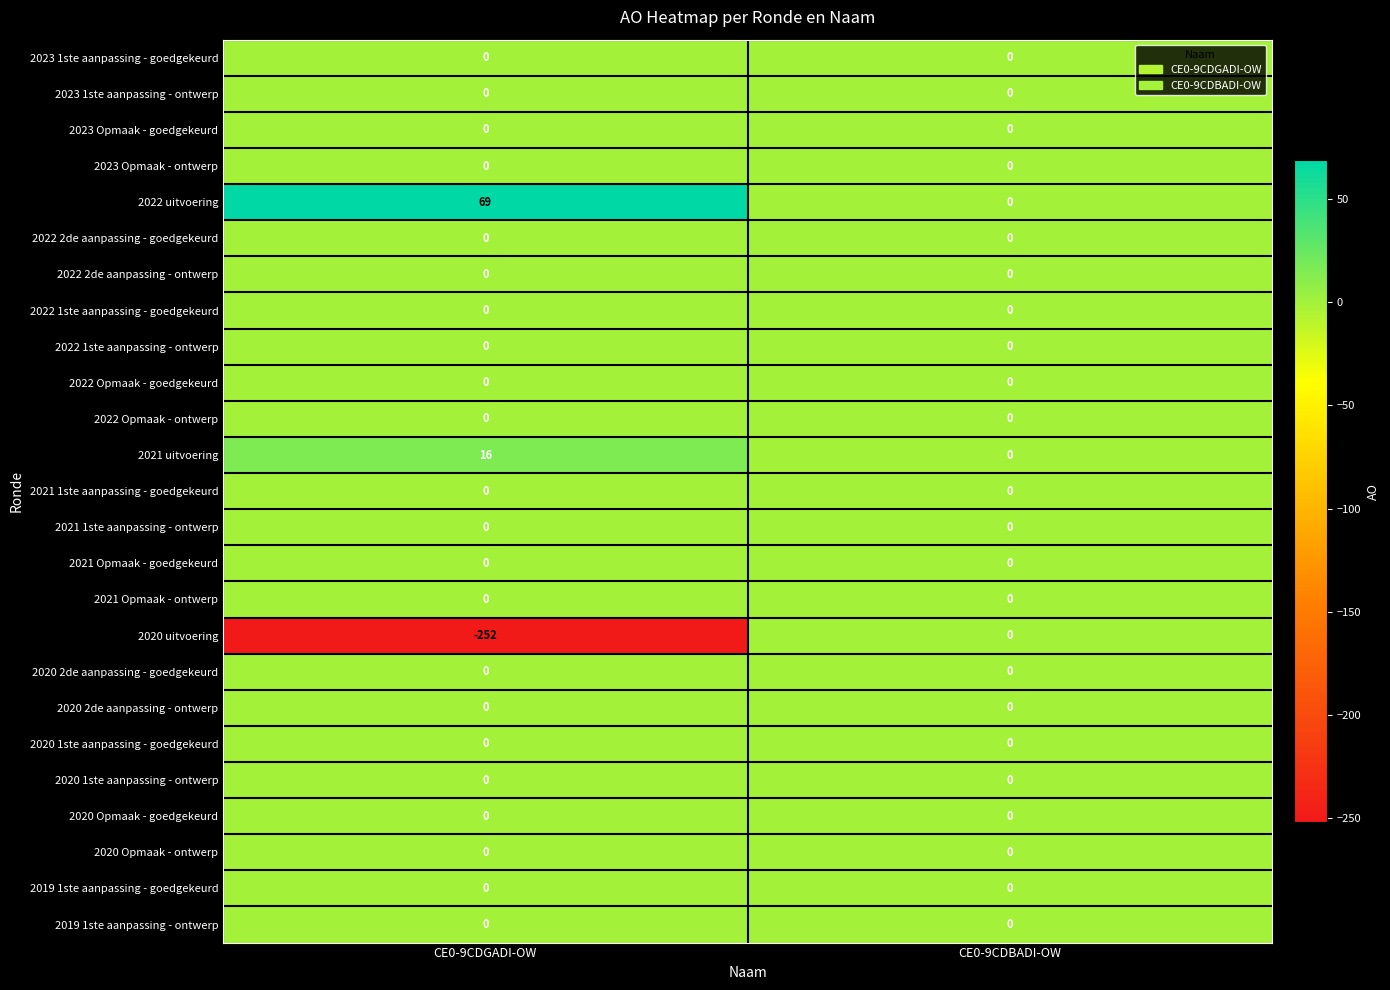

At which category is the sum across all series the highest?

CE0-9CDBADI-OW